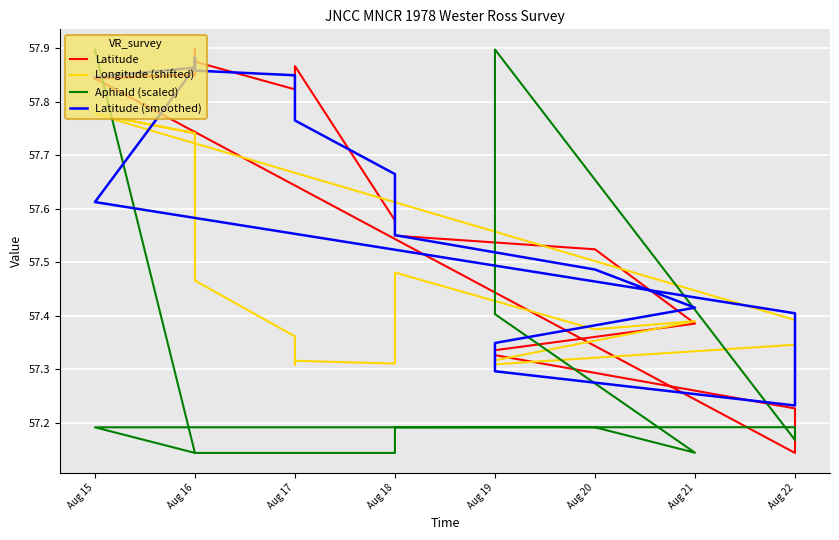

What is the lowest value of the AphiaId (scaled) series?

57.1